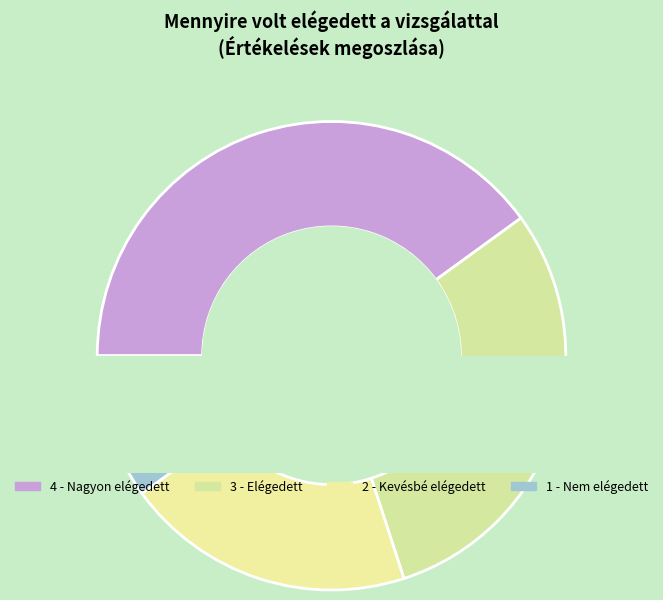

To the nearest percent, what is the difference between the largest and smallest slice percentages?

25%